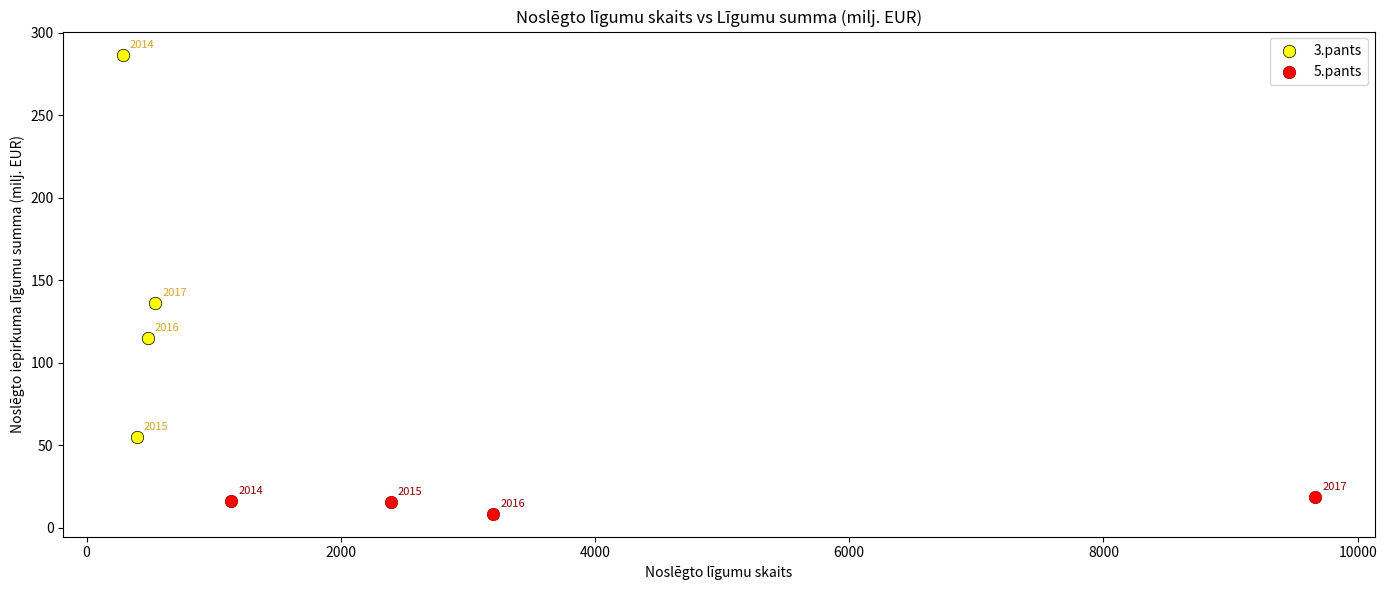

Which series reaches the minimum Y coordinate?

5.pants